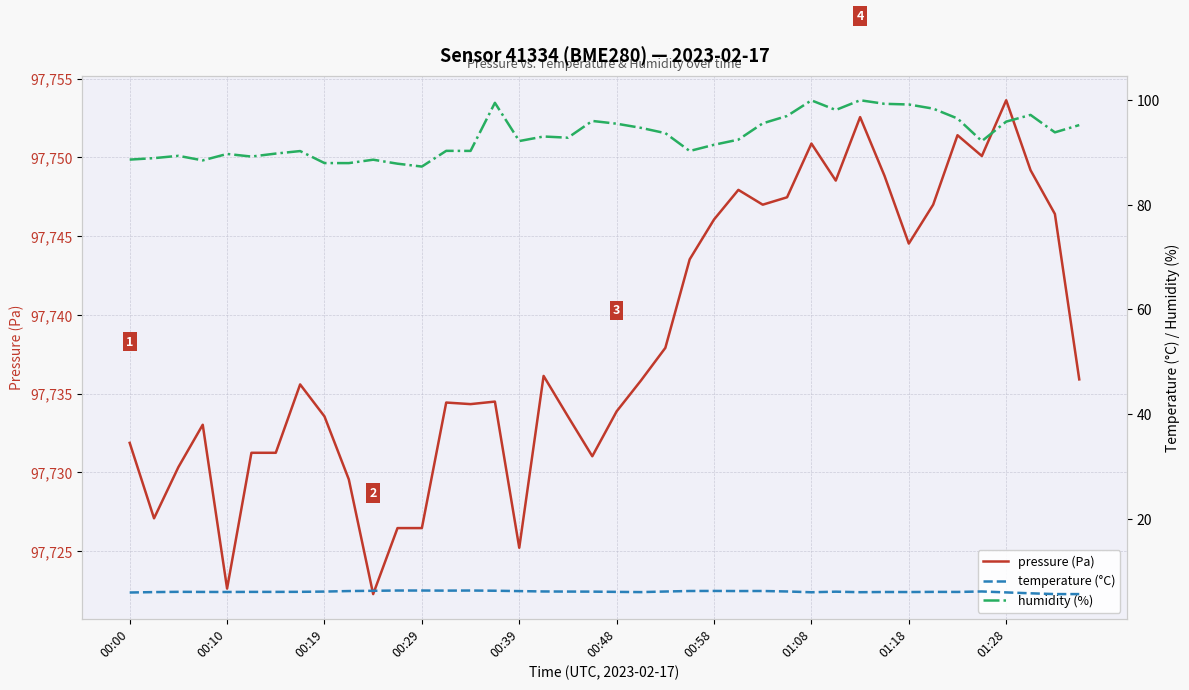

What is the maximum value for pressure (Pa)?

97753.6